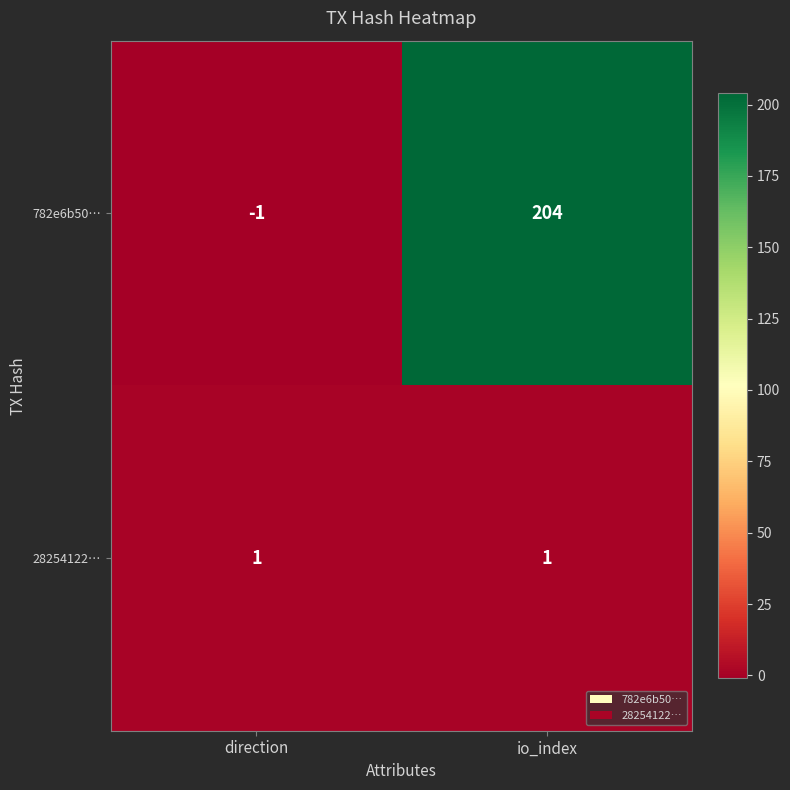

What is the spread (max minus min) of values at io_index?

203